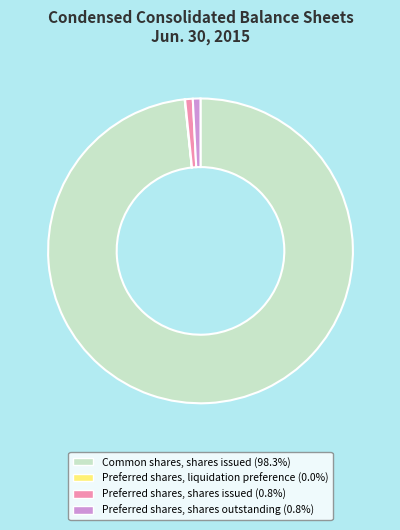

Which slice represents more than half of the pie?

Common shares, shares issued